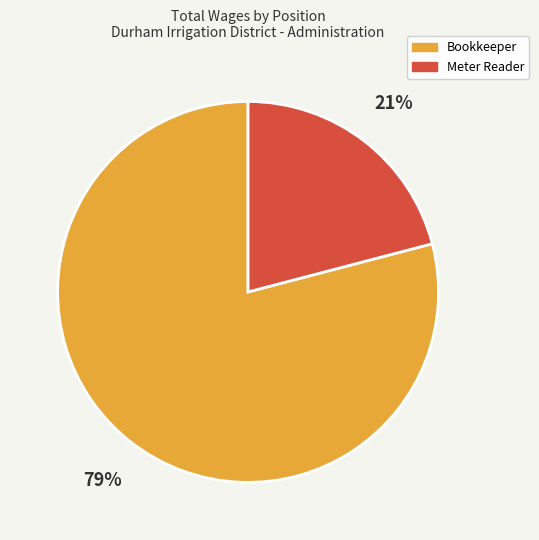

What percentage is the Bookkeeper slice, to the nearest percent?

79%